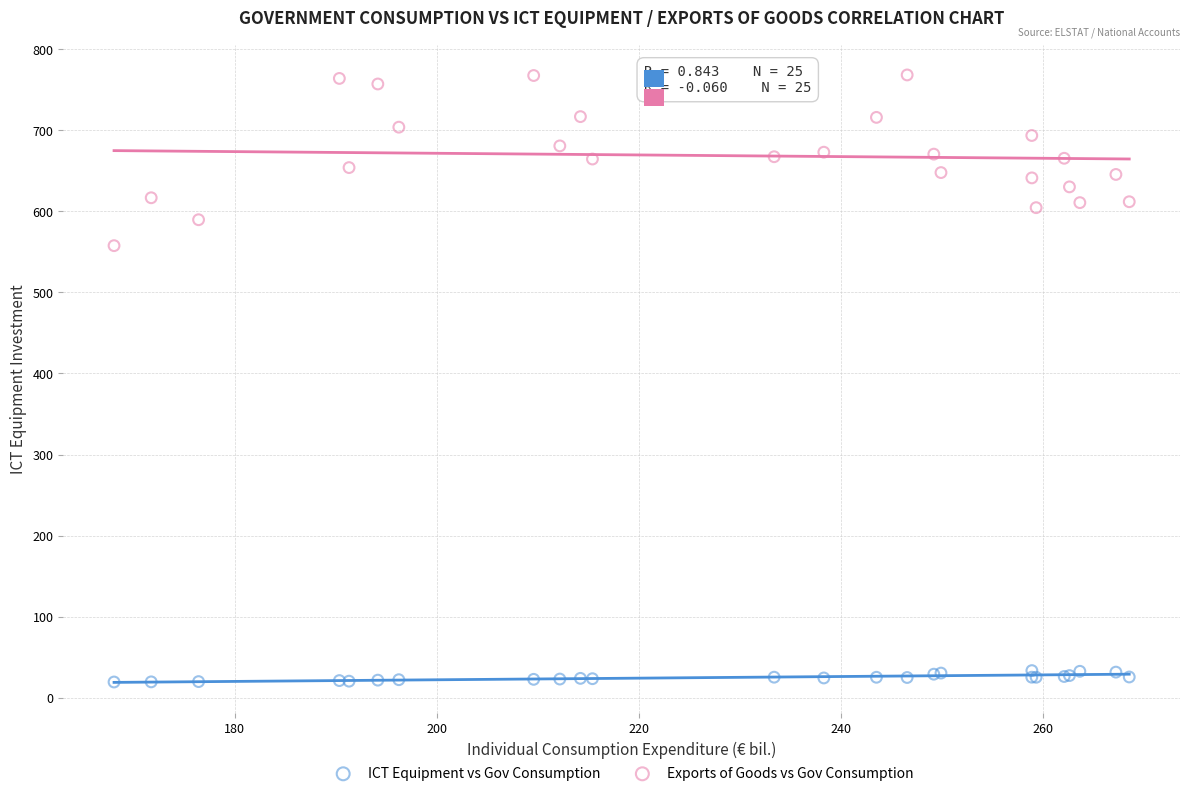

What are all the series names shown in the legend?

ICT Equipment vs Gov Consumption, Exports of Goods vs Gov Consumption